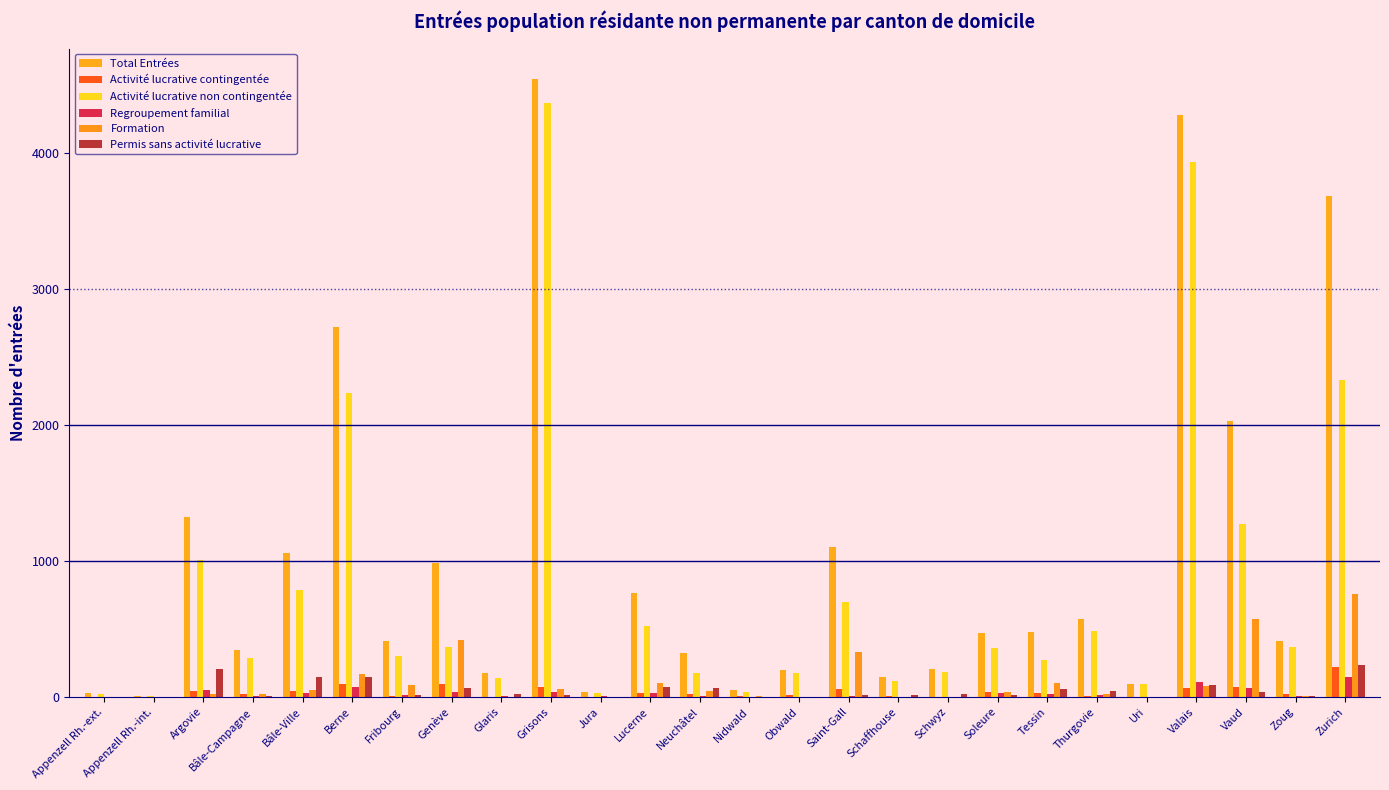

True or false: Regroupement familial has a value of 9 at Glaris.

False